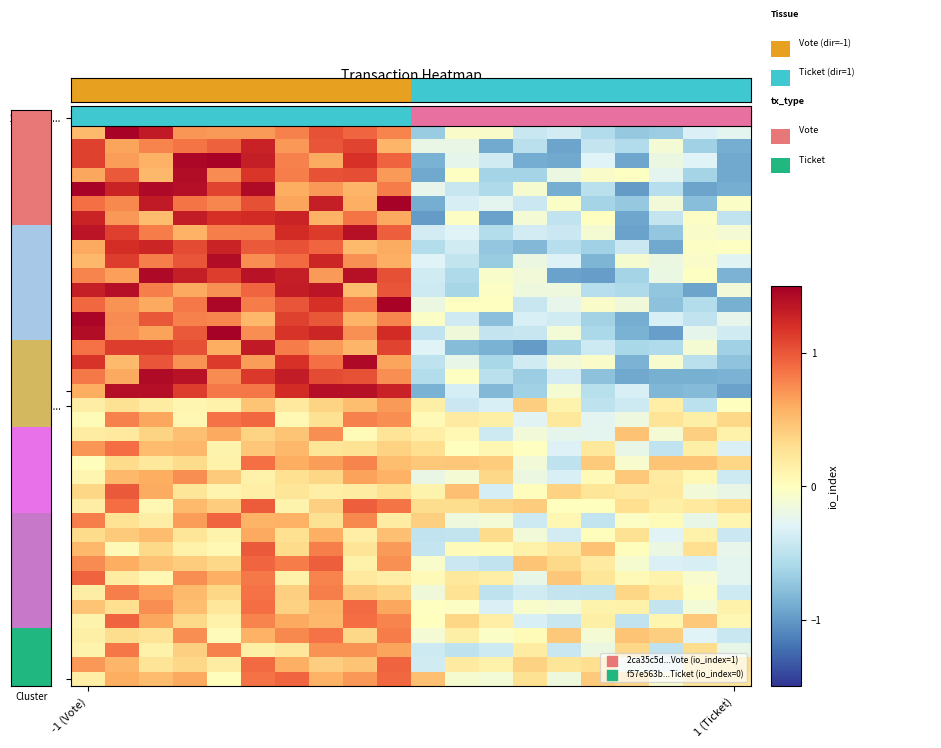

How many series are shown in this chart?

40